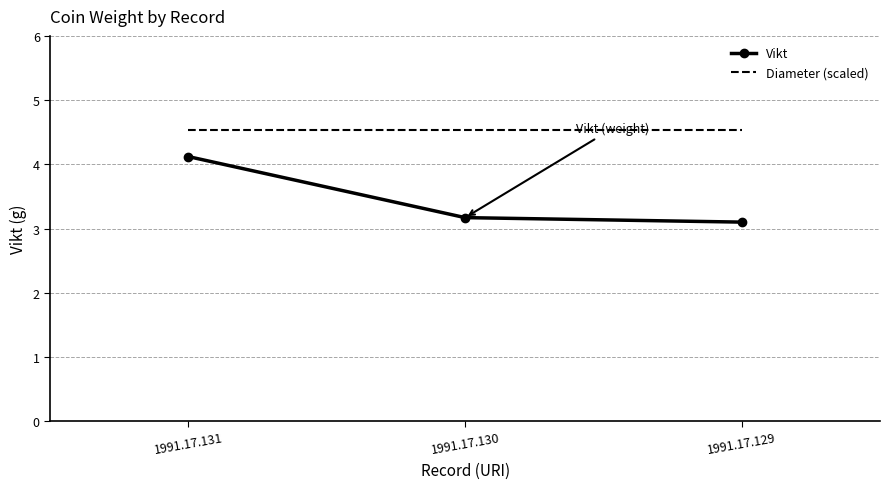

Reading right to left, list all the values displayed in this chart.

Vikt: 1991.17.129=3.1	1991.17.130=3.2	1991.17.131=4.1
Diameter (scaled): 1991.17.129=4.5	1991.17.130=4.5	1991.17.131=4.5